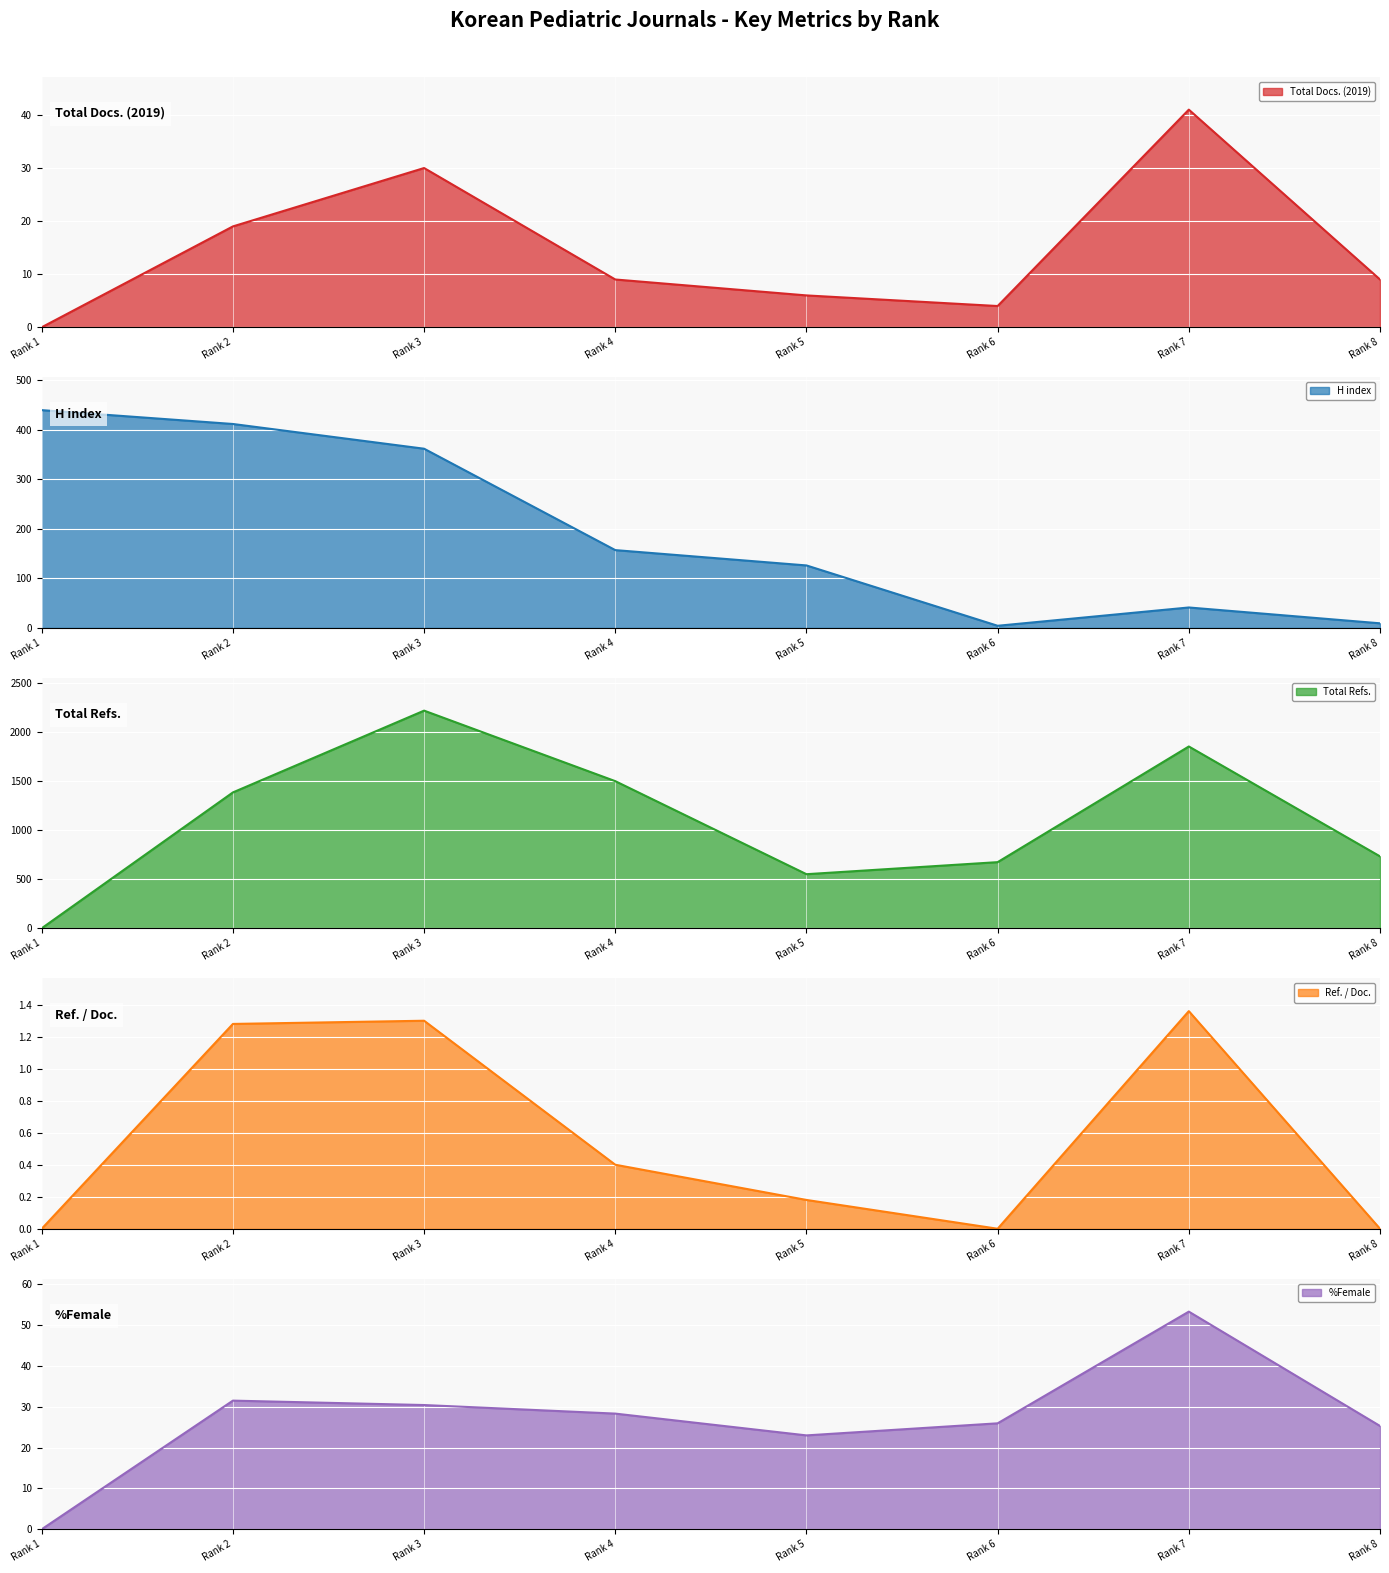

What is the average value of the Total Refs. series?

1116